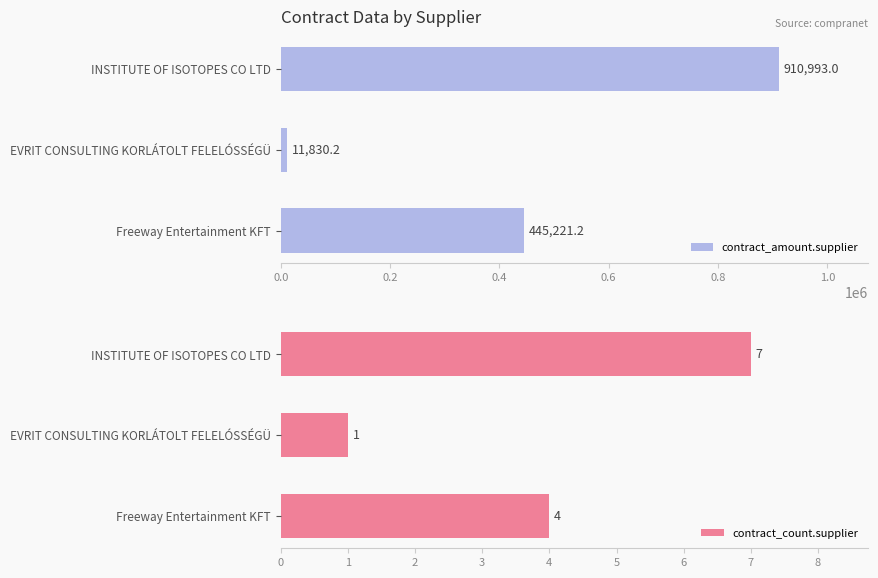

What is the approximate value of contract_amount.supplier at INSTITUTE OF ISOTOPES CO LTD?

910993.0